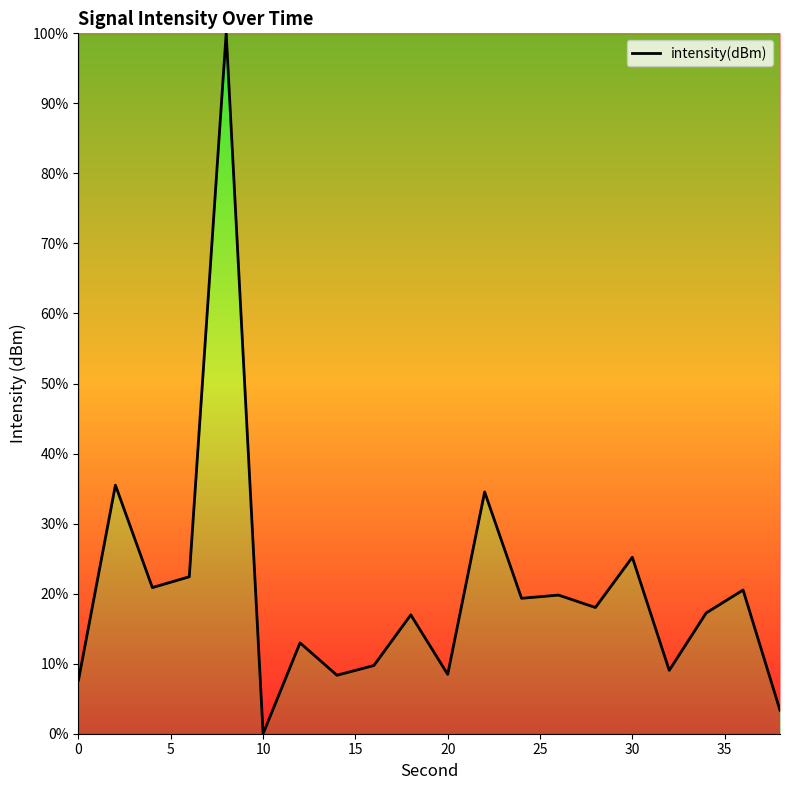

What is the difference between the maximum and minimum values?

100.0